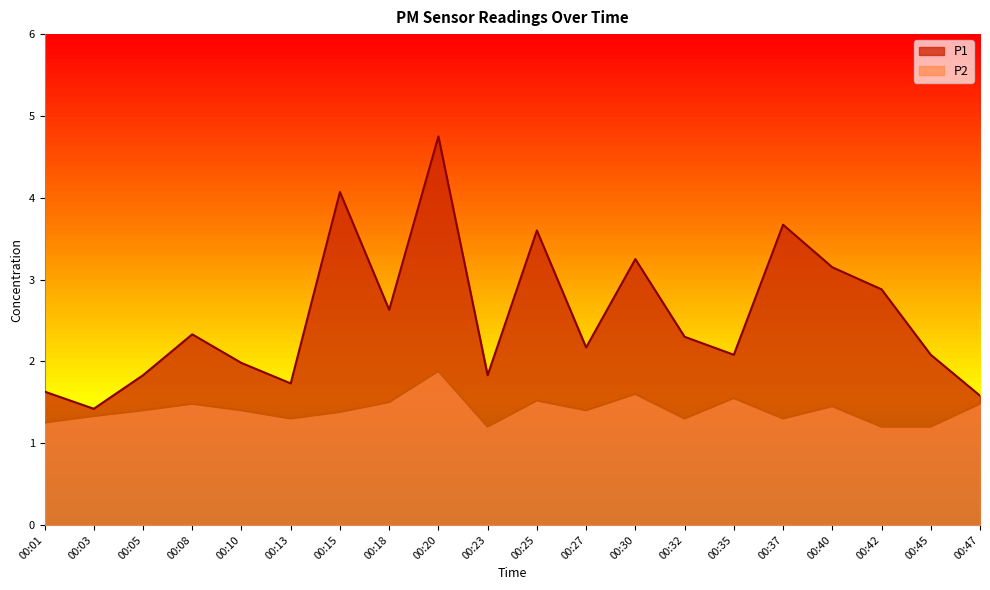

What is the spread (max minus min) of values at 00:47?

0.1